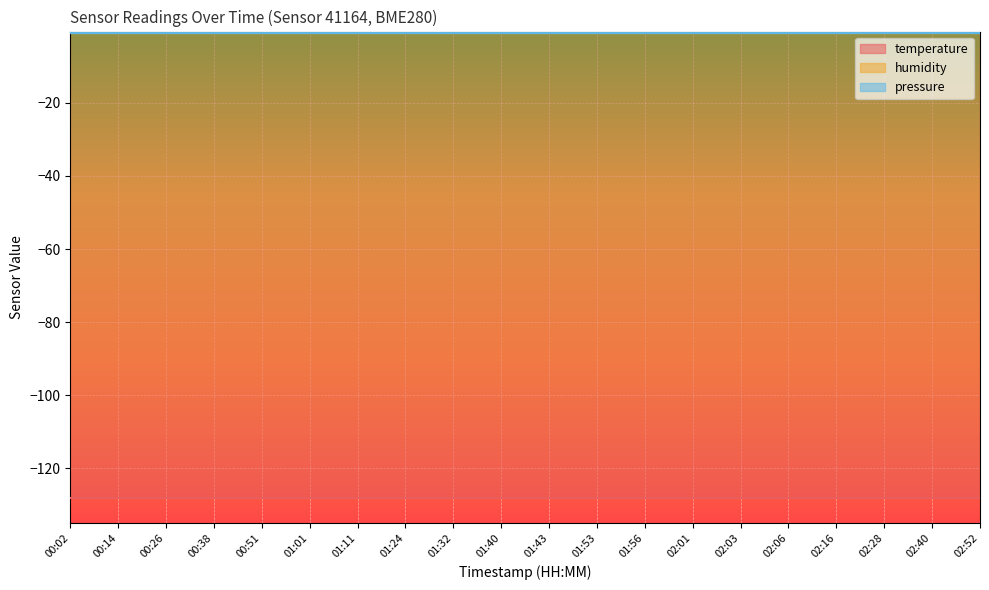

At how many categories does at least one series exceed -14?

20